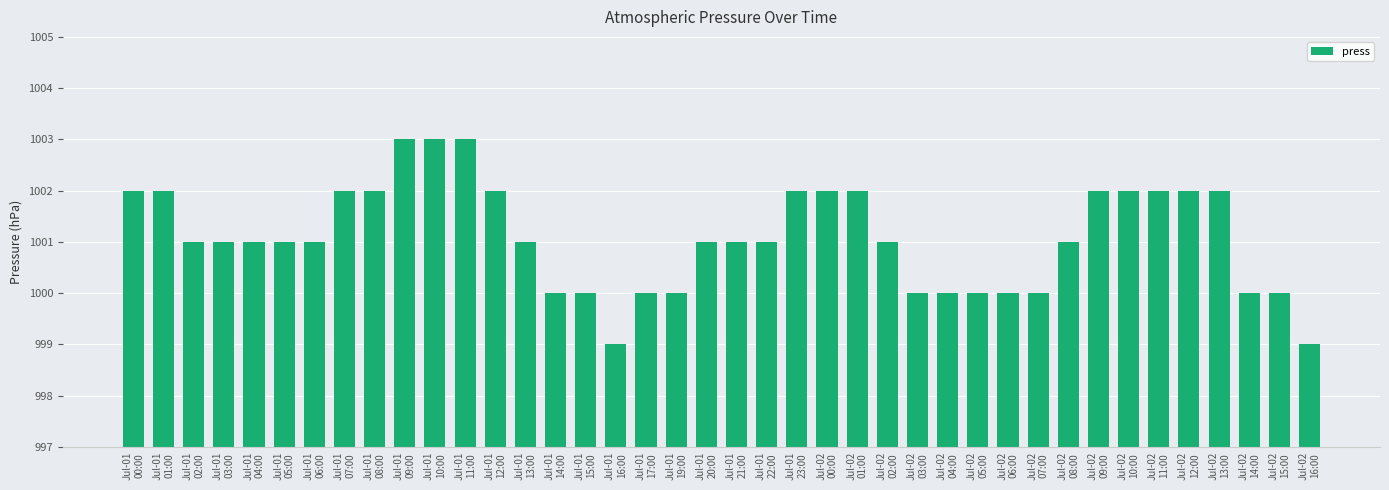

How many data points does each series have?

40